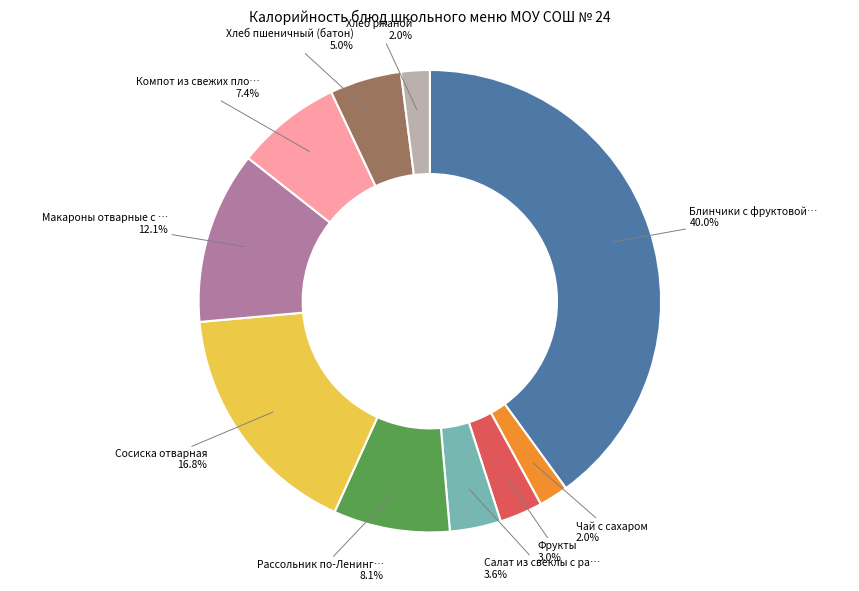

Is there any slice that represents more than half of the pie?

No